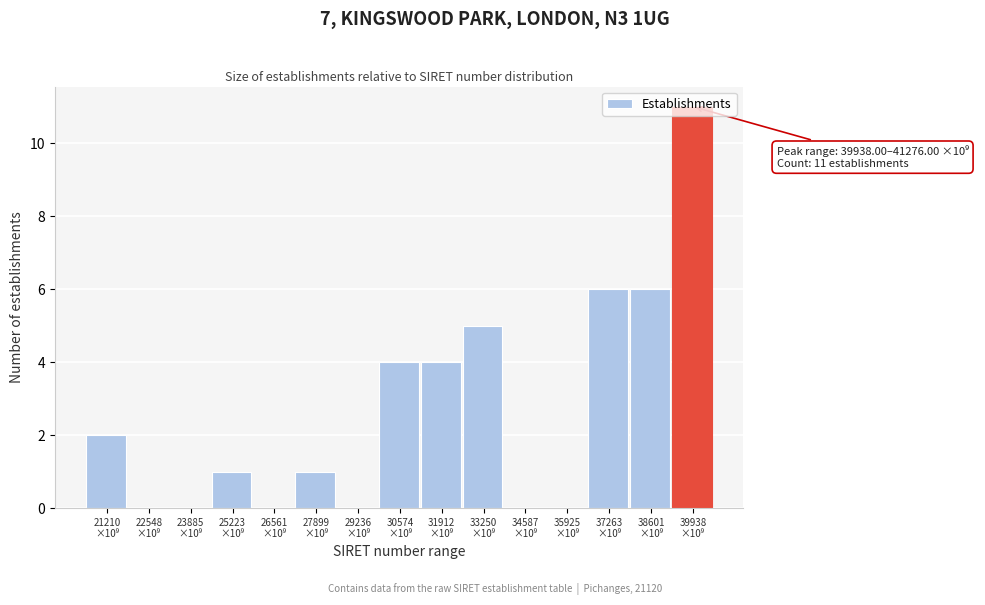

What is the maximum value shown in the chart?

11